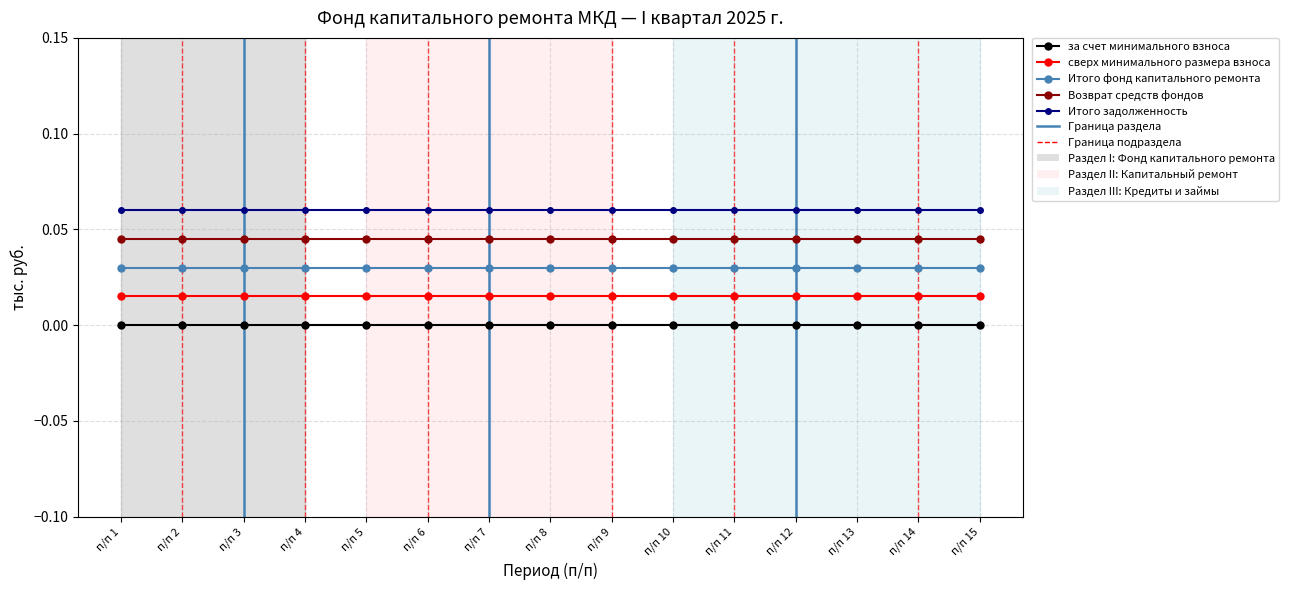

List the series in order of their overall mean, lowest first.

за счет минимального взноса, сверх минимального размера взноса, Итого фонд капитального ремонта, Возврат средств фондов, Итого задолженность